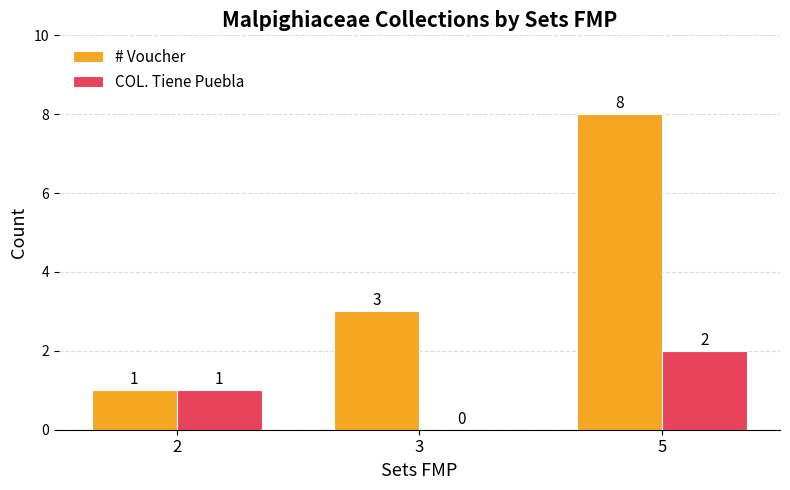

Between 3 and 5, which series saw the biggest shift?

# Voucher